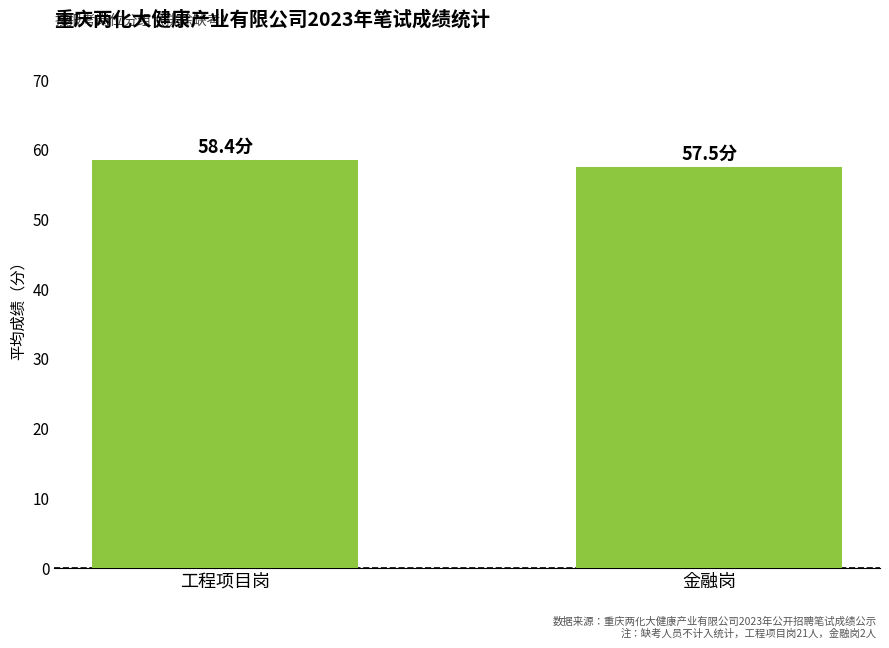

At which label is the value closest to 57?

金融岗